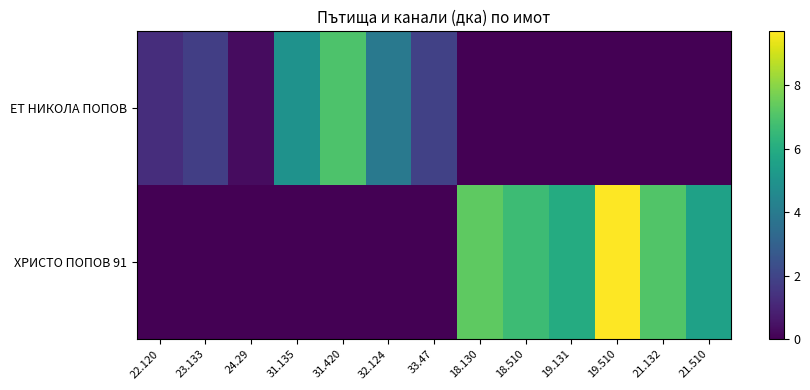

What is the maximum value shown in the chart?

9.7